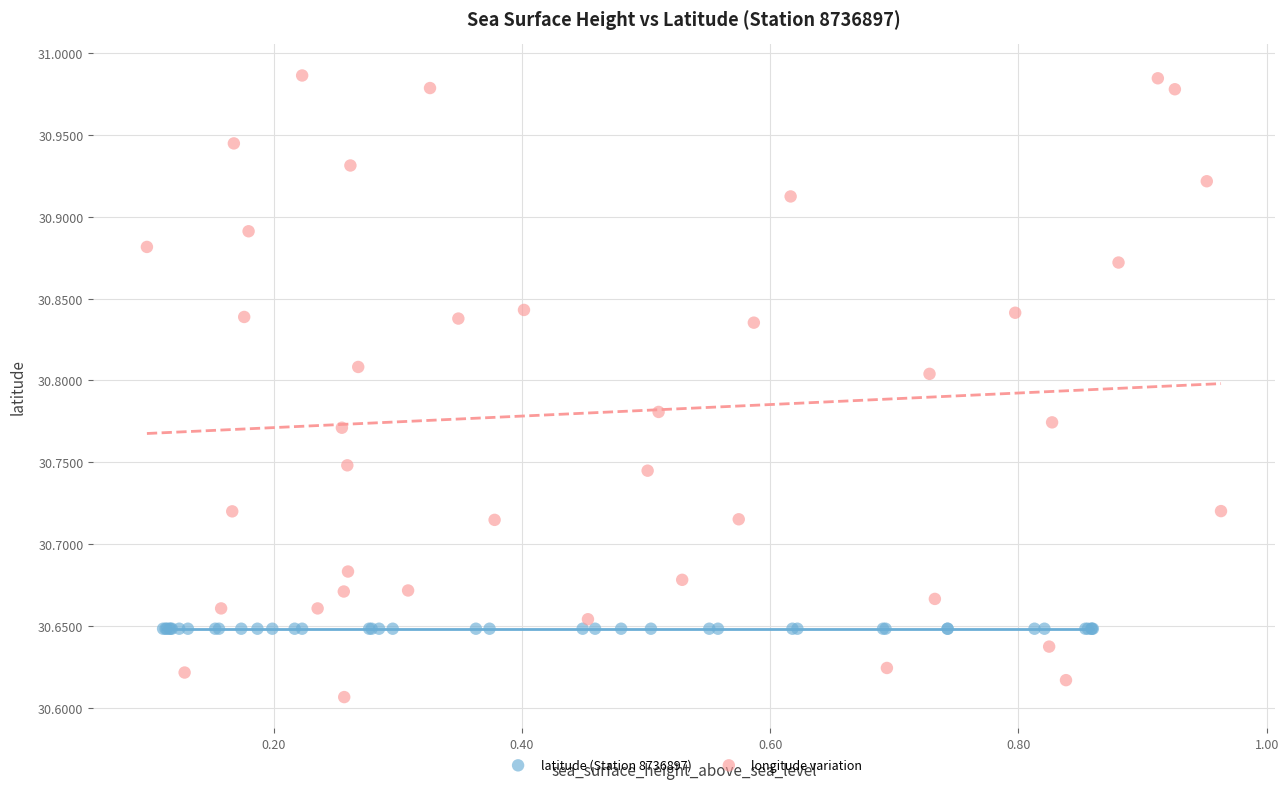

What are all the series names shown in the legend?

latitude (Station 8736897), longitude variation